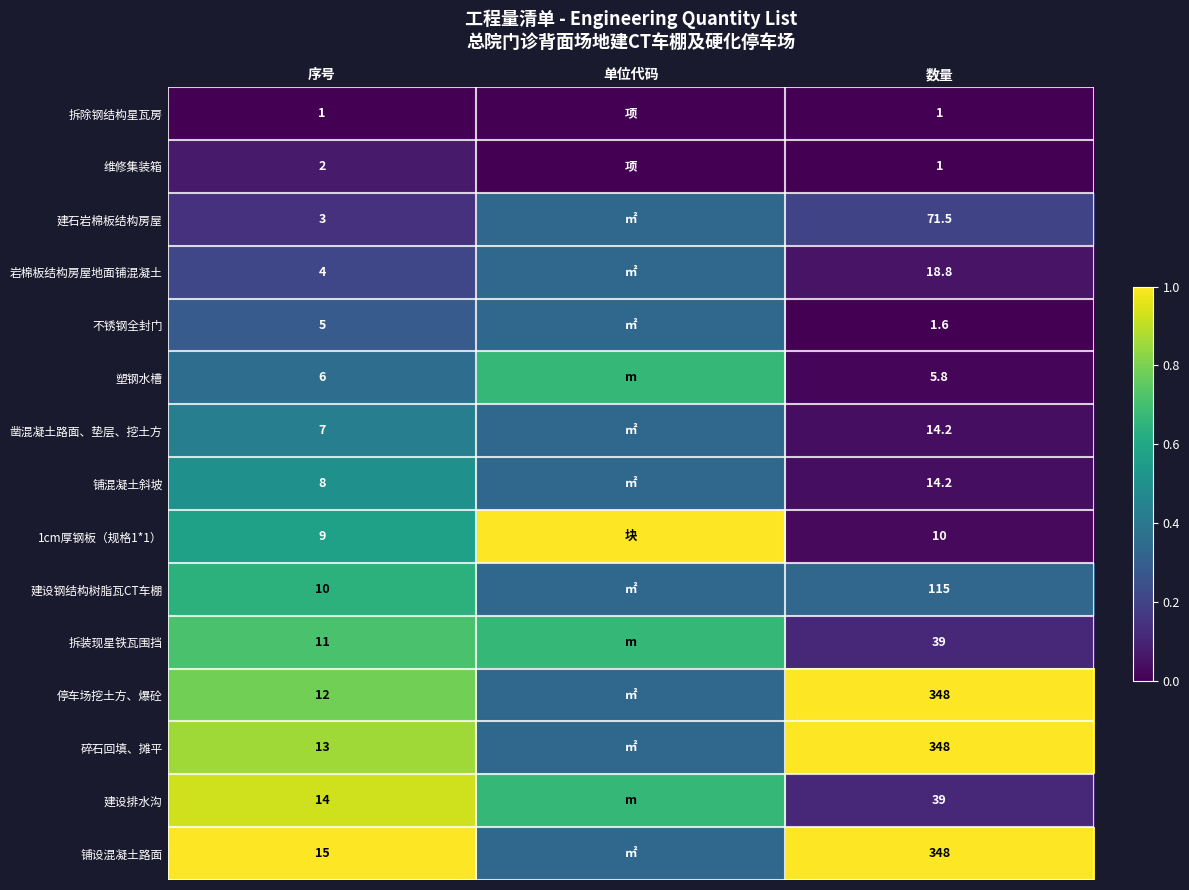

Between 序号 and 数量, which series saw the biggest shift?

停车场挖土方、爆砼